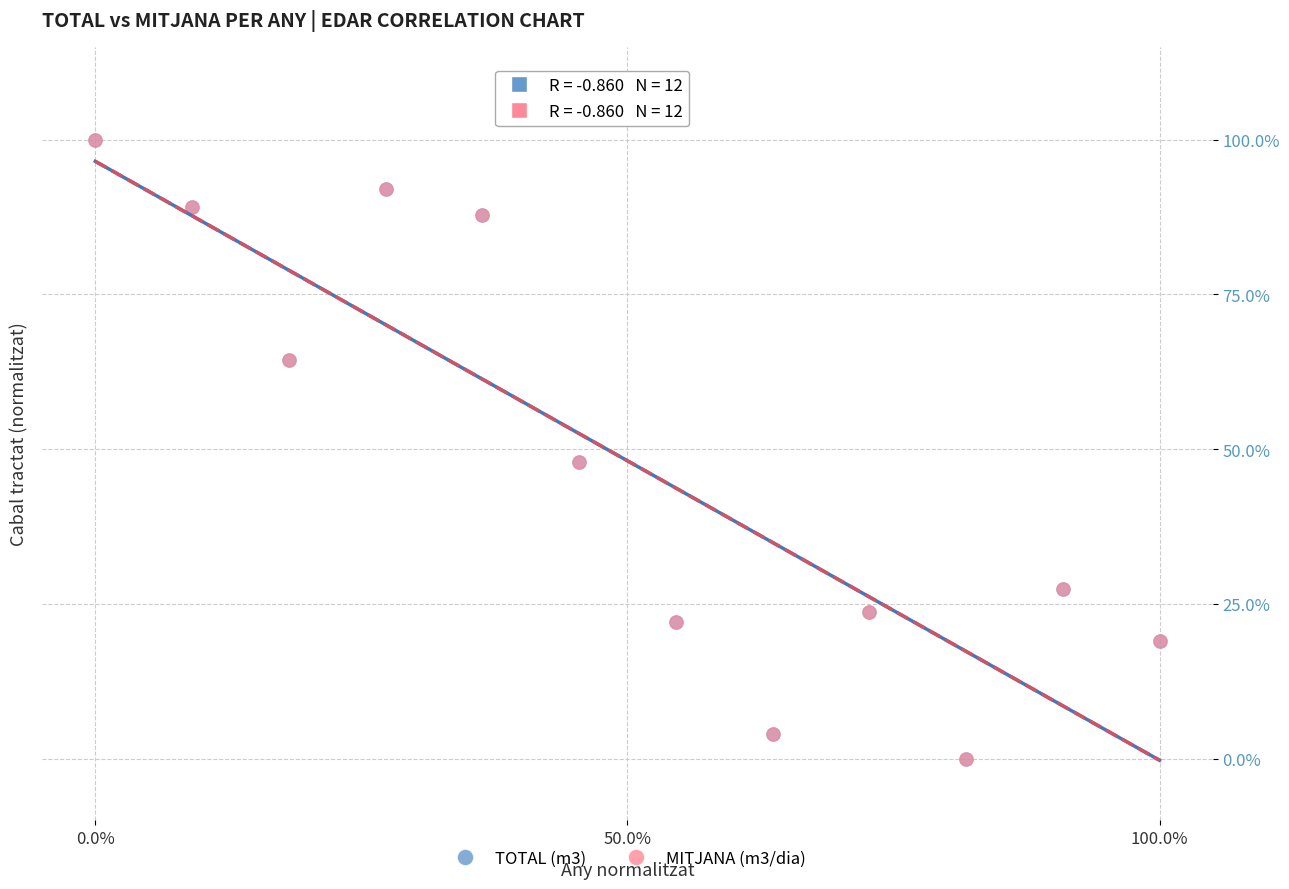

What are all the series names shown in the legend?

TOTAL (m3), MITJANA (m3/dia)